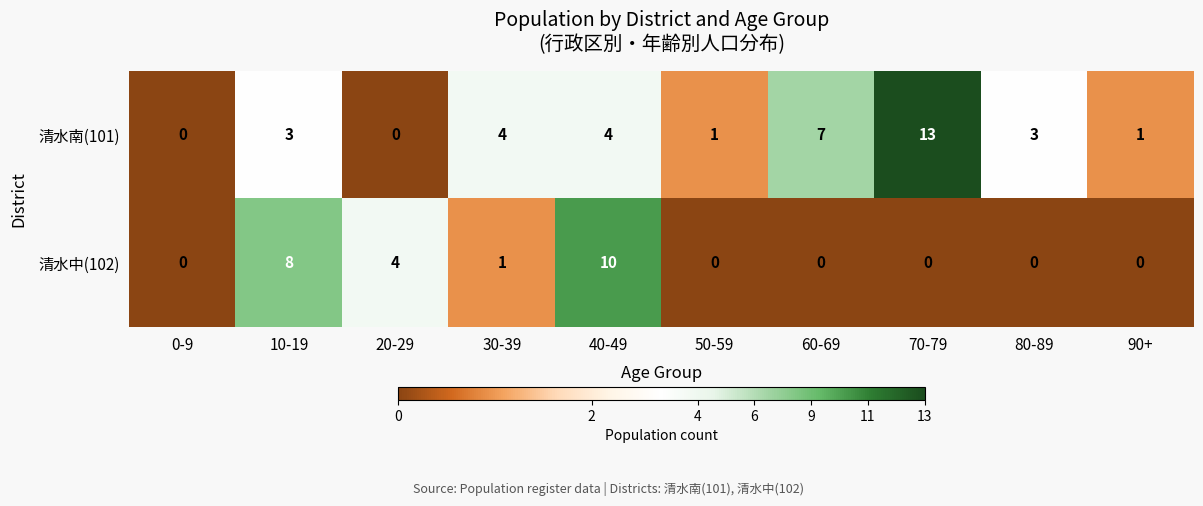

What is the difference between the second highest and second lowest values in the 清水中(102) series?

8